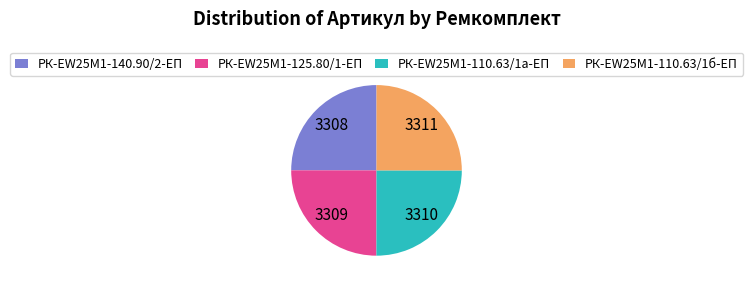

Does РК-EW25M1-110.63/1б-ЕП represent more than half of the total?

No